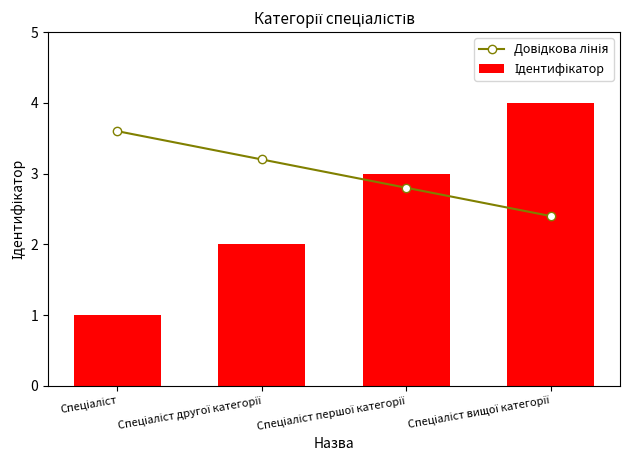

Which category has the highest value in the Ідентифікатор series?

Спеціаліст вищої категорії